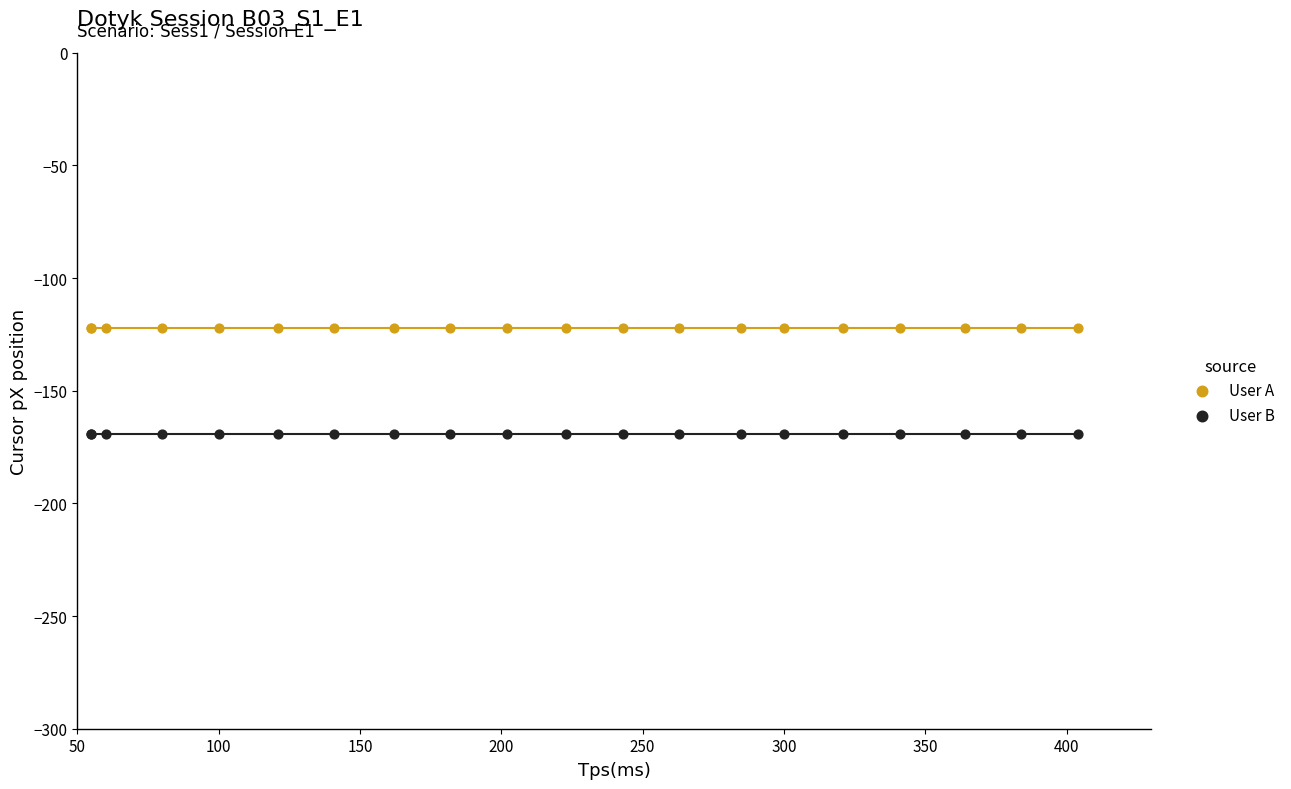

Which series reaches the maximum Y coordinate?

User A